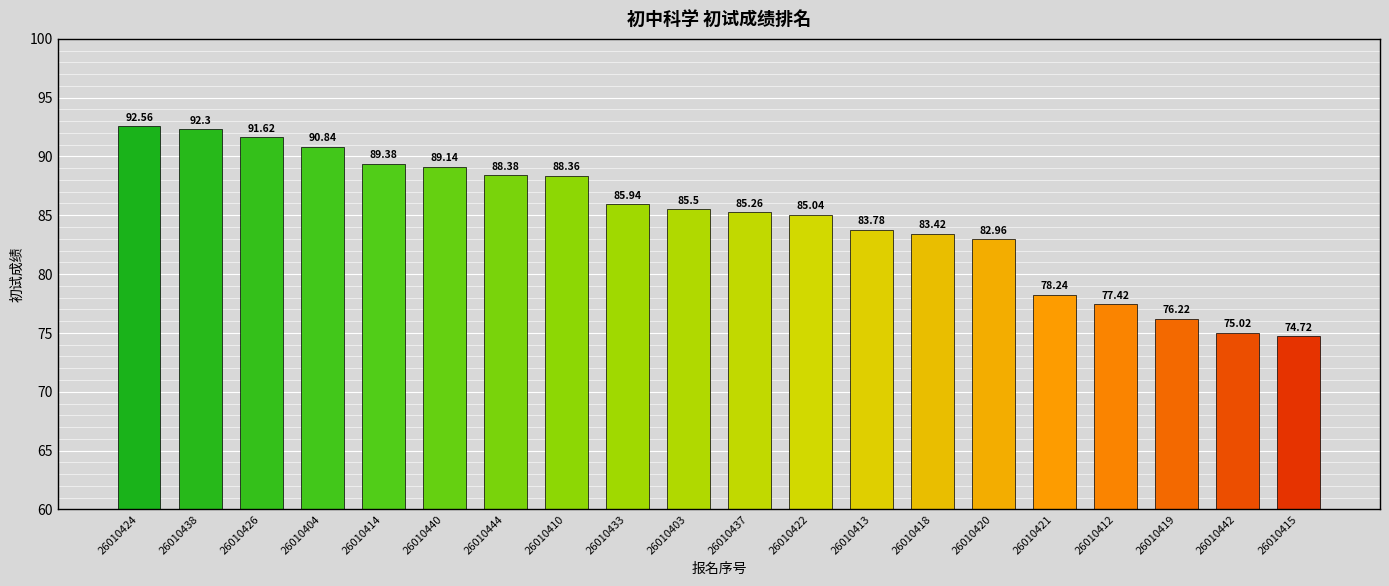

How many values exceed 85?

12